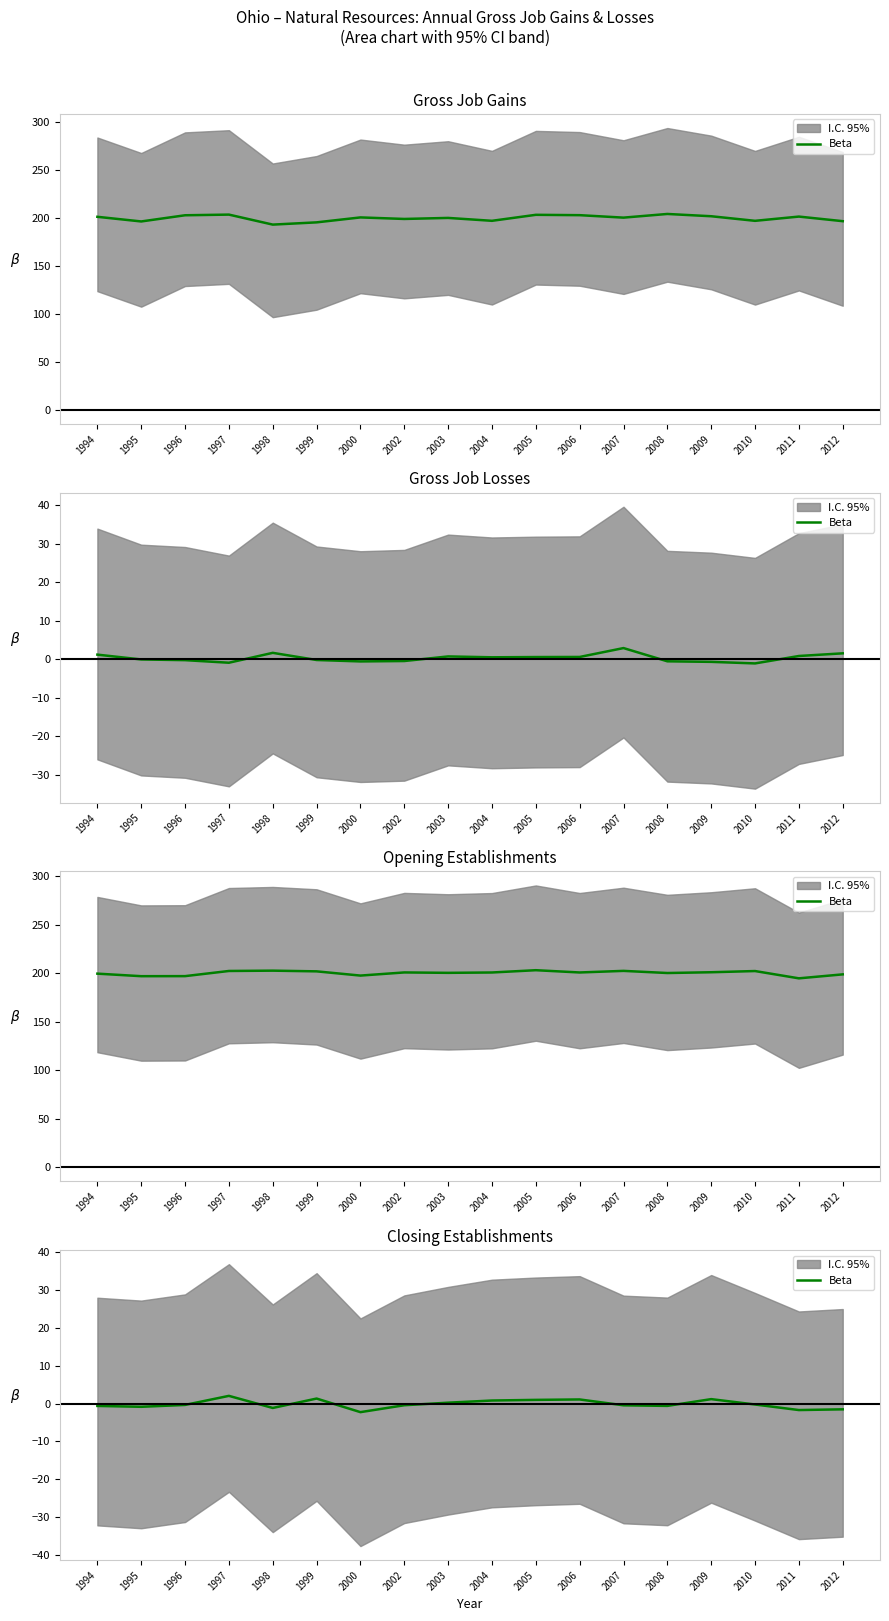

How many values are below 0?

11